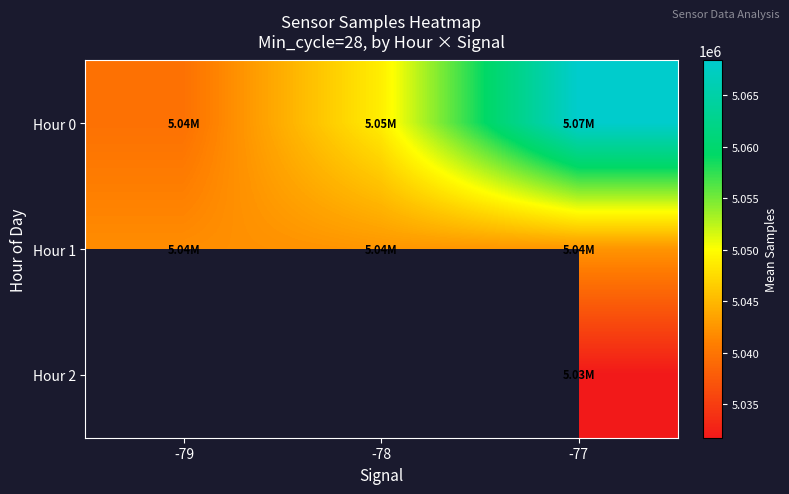

Rank the series by their average value, from highest to lowest.

Hour 0, Hour 1, Hour 2